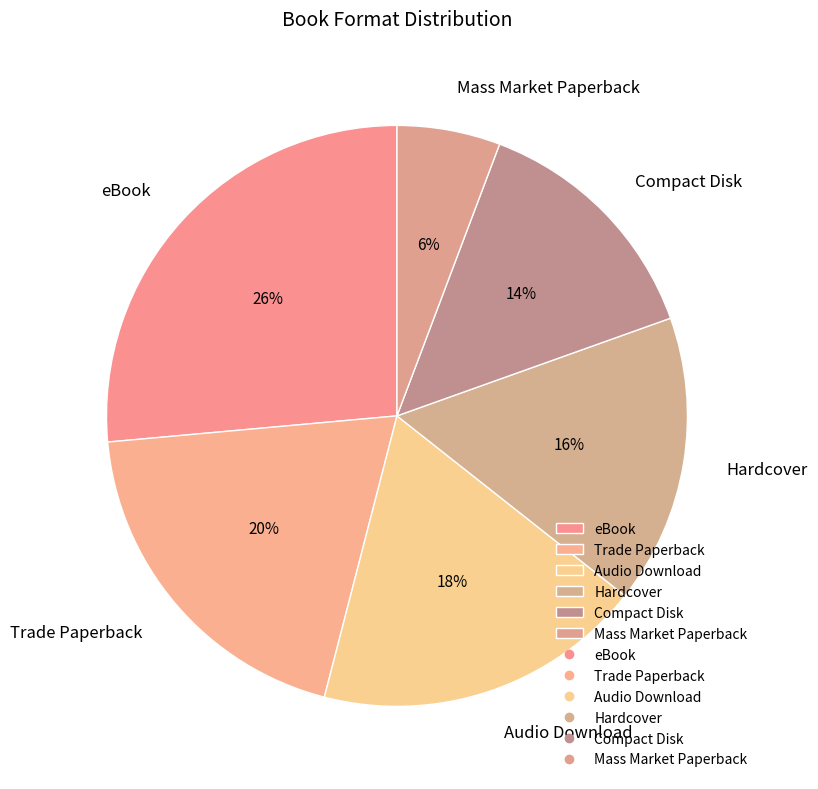

To the nearest percent, what is the difference between the Mass Market Paperback and Trade Paperback slice percentages?

14%